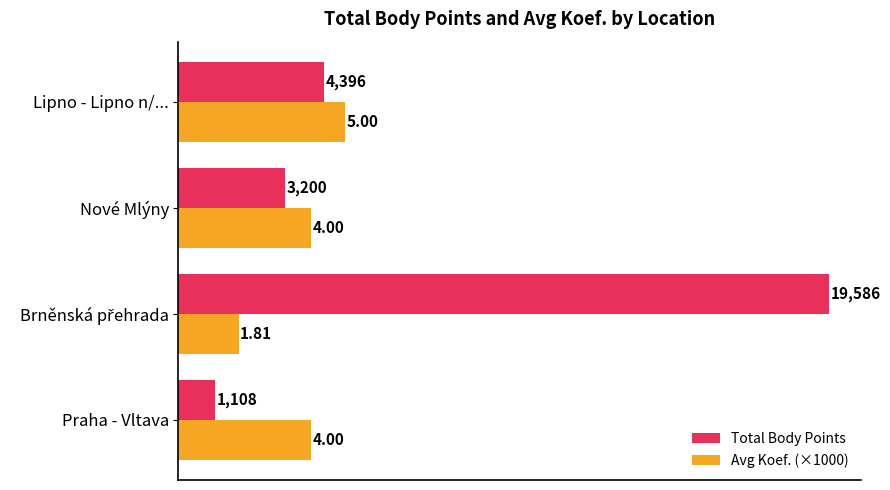

How many values in the Total Body Points series are below 4396?

2